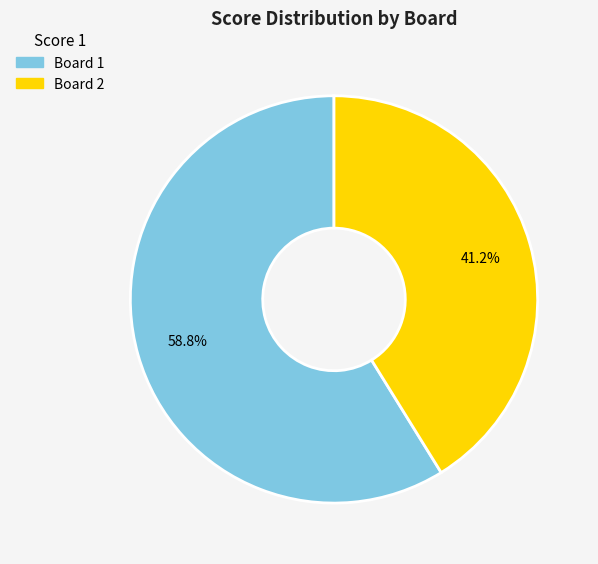

Combined, do Board 2 and Board 1 account for over 50%?

Yes